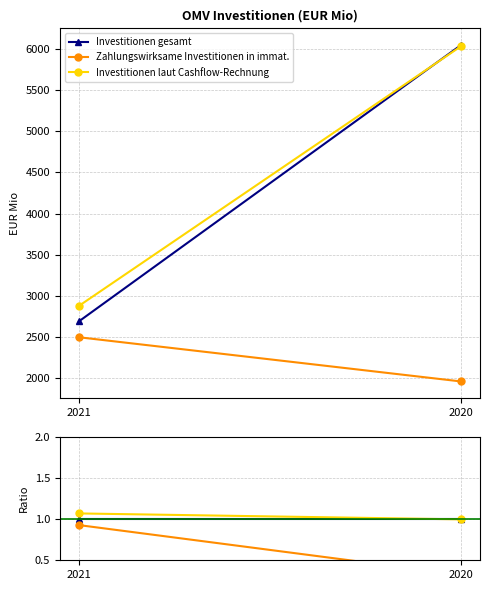

The value of Zahlungswirksame Investitionen in immat. at 2020 is 0.2. True or false?

False